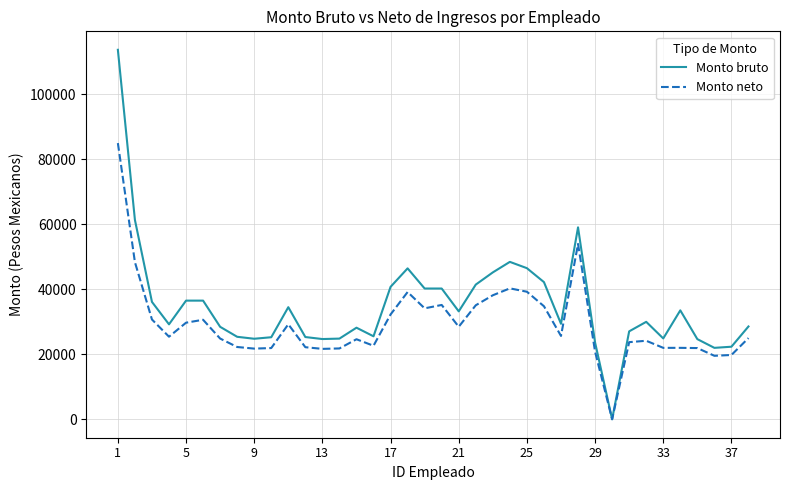

Which series has the widest spread of values?

Monto bruto